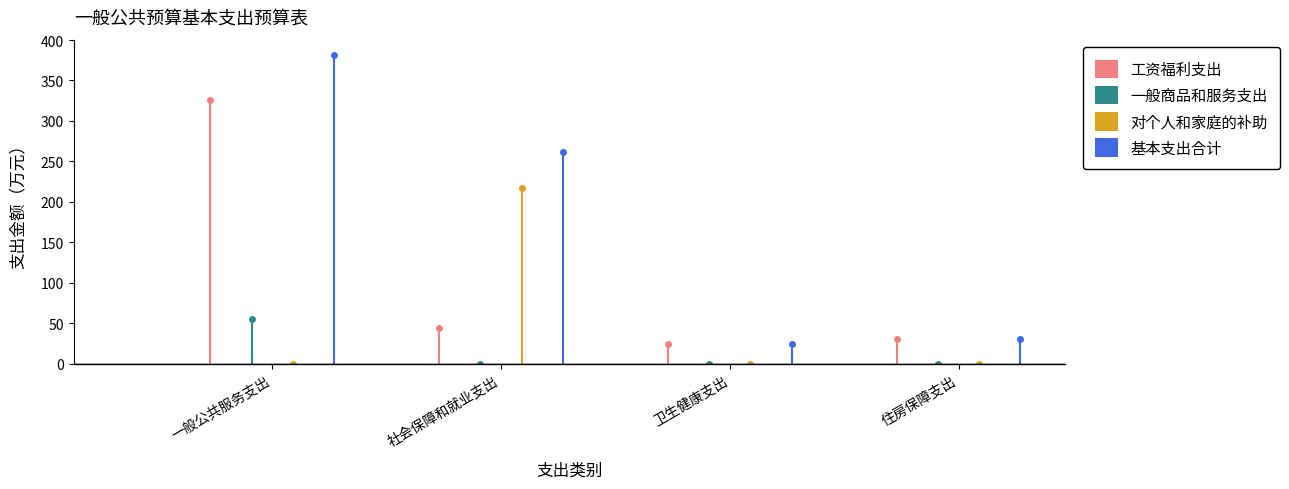

At how many categories does at least one series exceed 362?

1